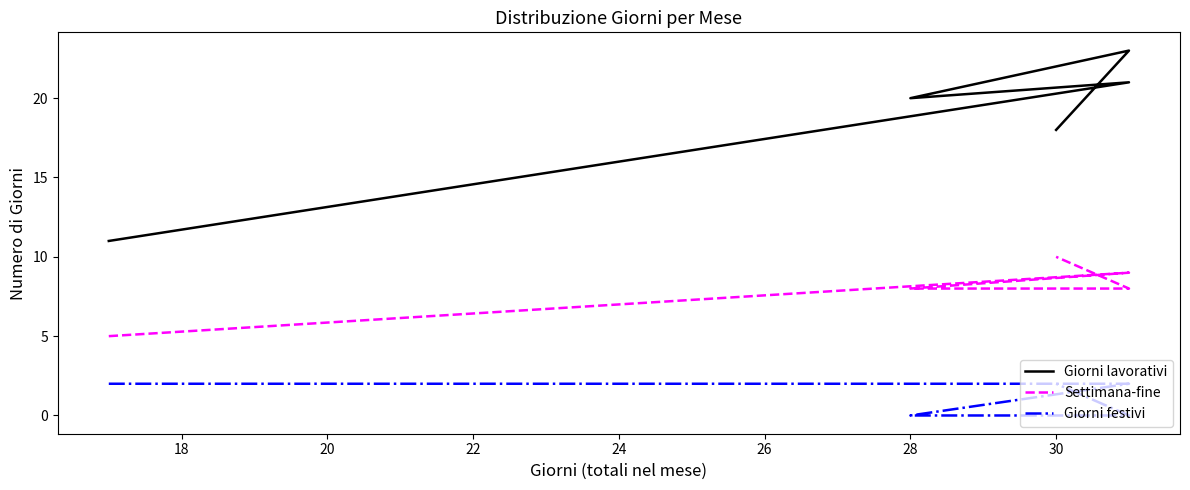

Which series has the largest total across all categories?

Giorni lavorativi